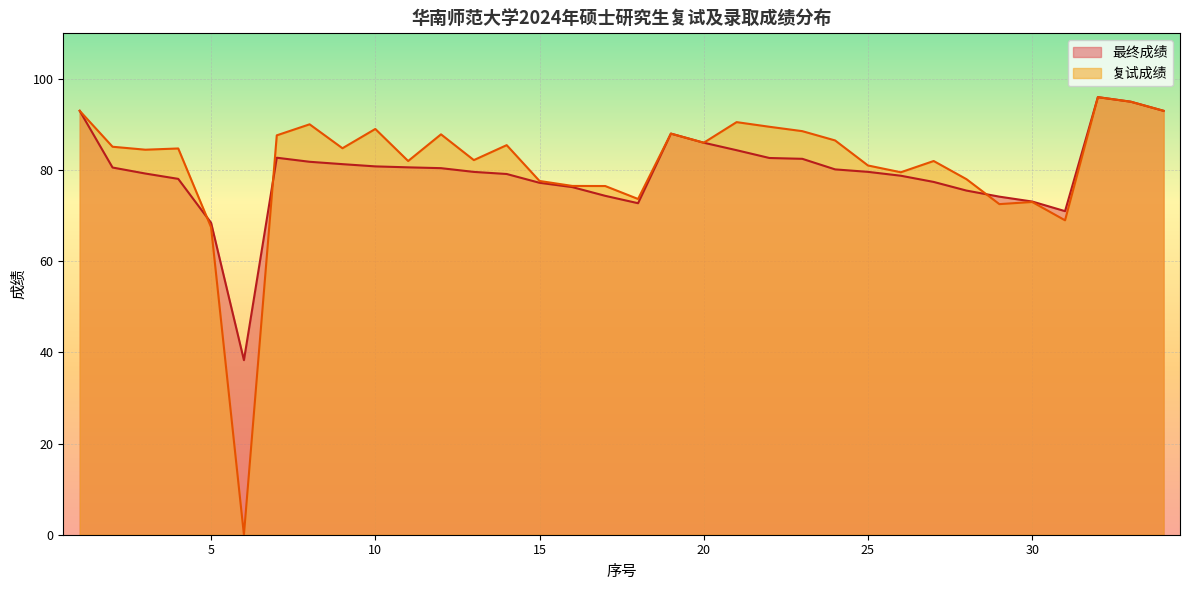

The value of 最终成绩 at 15 is 126.9. True or false?

False